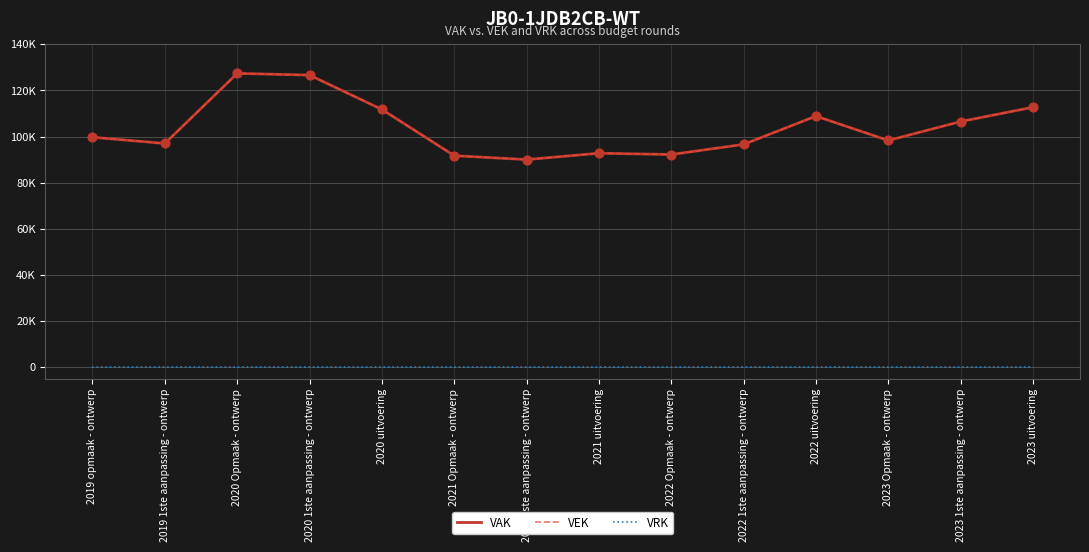

What is the total value across all series at 2019 1ste aanpassing - ontwerp?

193976